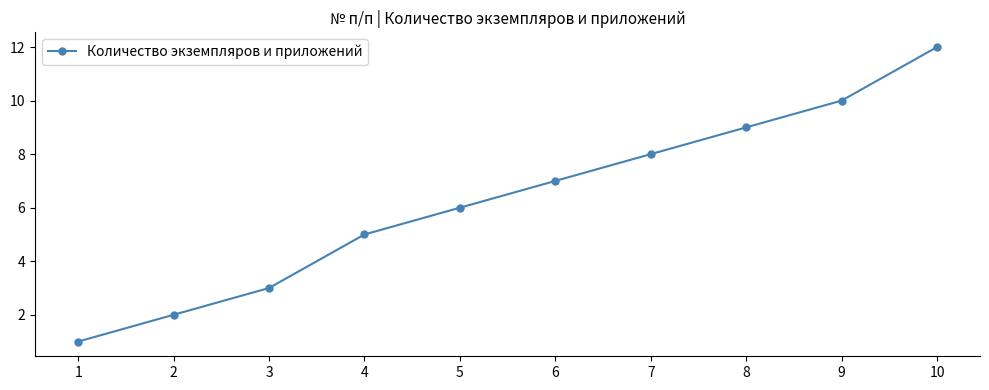

Count the number of categories in the chart.

10